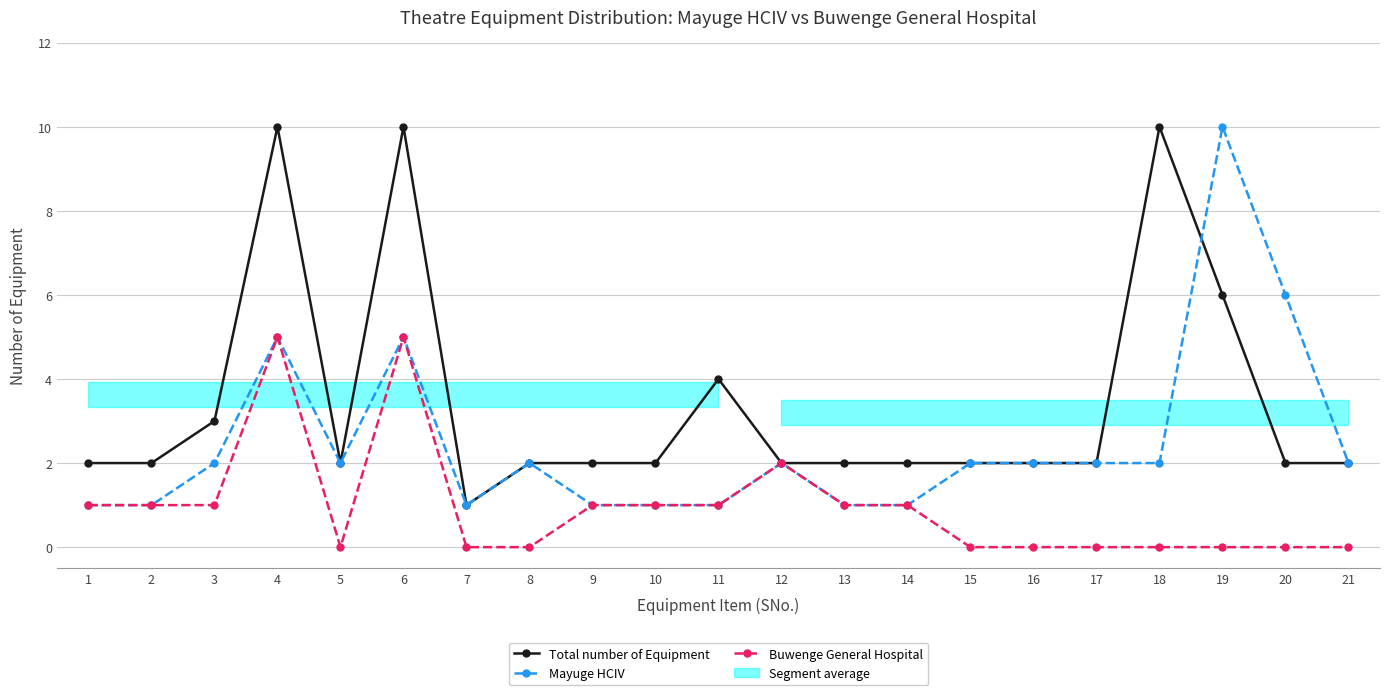

At which category is the sum across all series the highest?

4